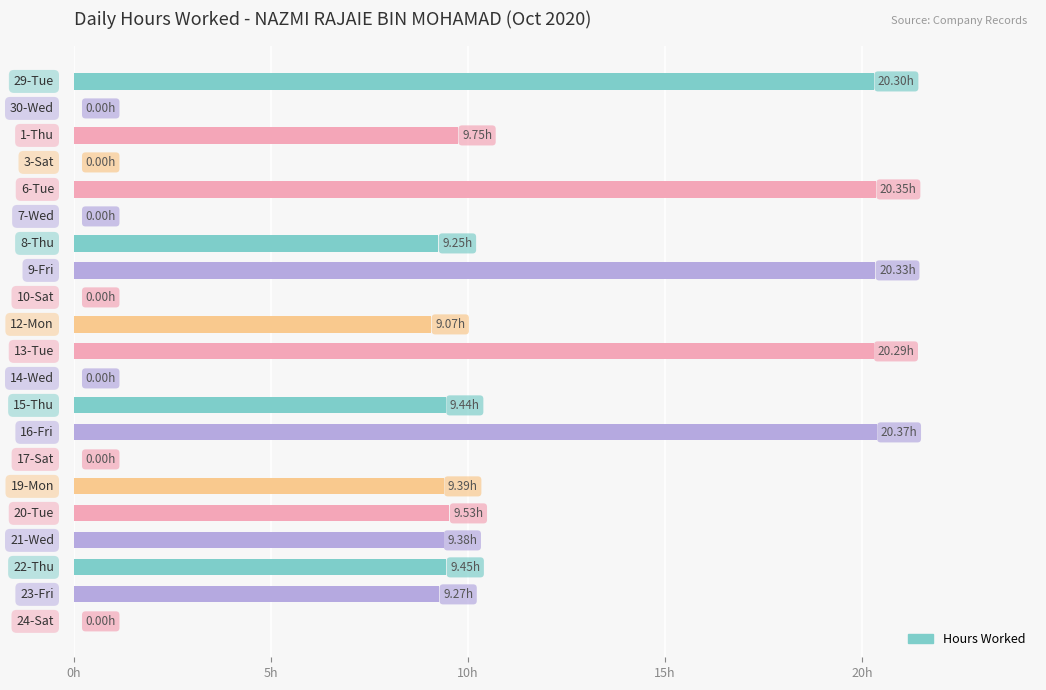

Are the bars horizontal?

Yes